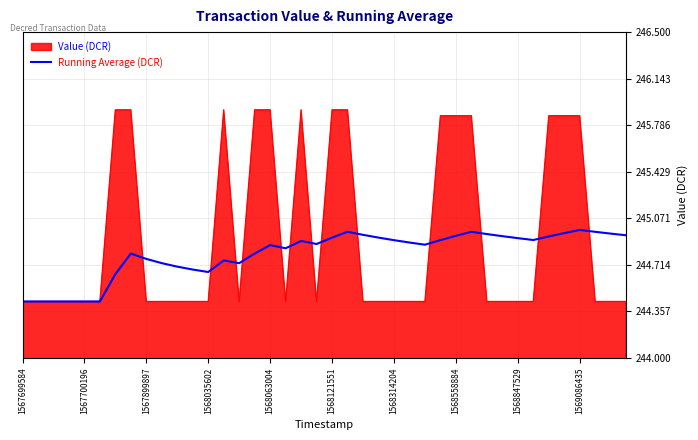

List the series in order of their peak value, highest first.

Value (DCR), Running Average (DCR)